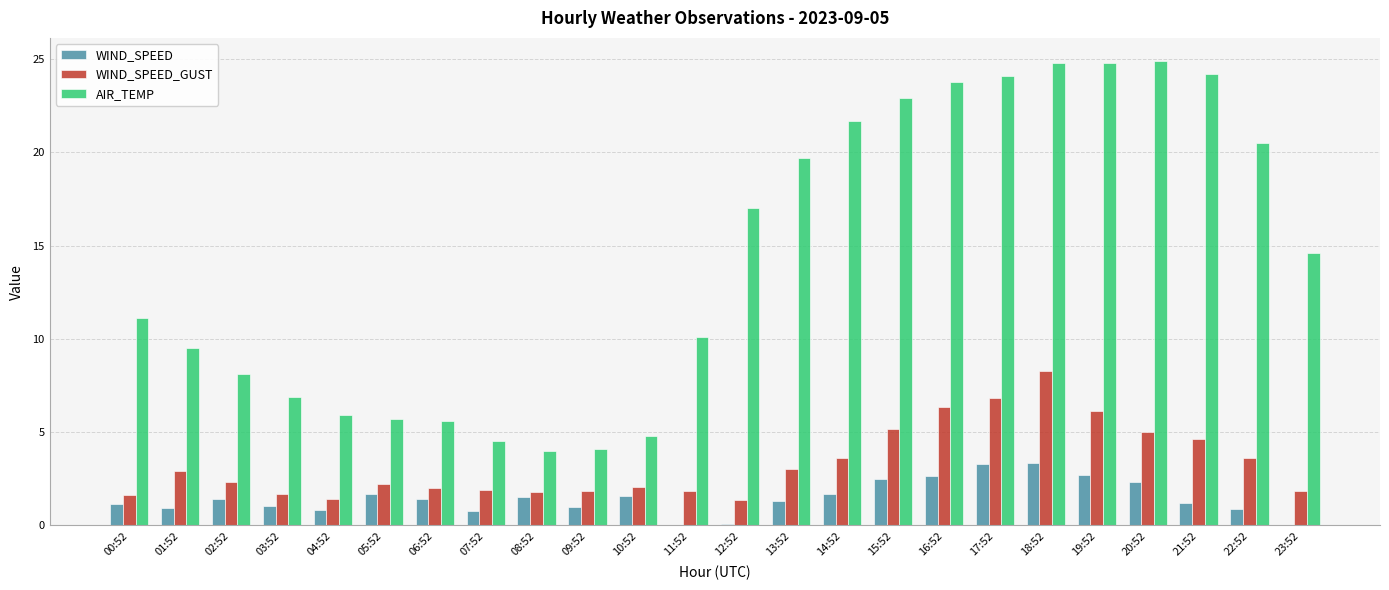

What is the sum of the WIND_SPEED values at 17:52 and 15:52?

5.8